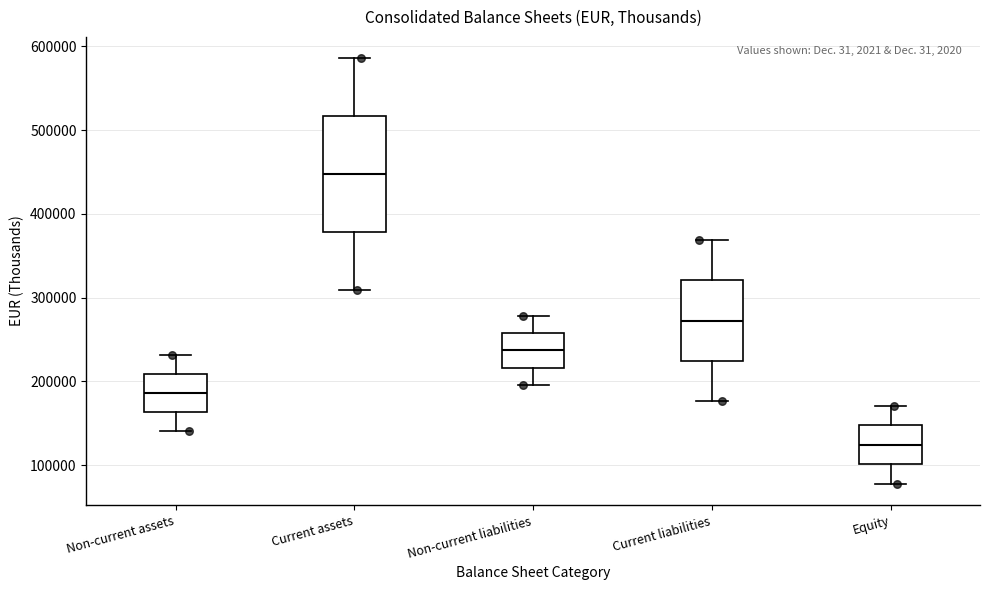

Where is the lower edge of the box for Equity on the y-axis? The values are not printed on the chart, so give them approximately, as read against the axis.

100000